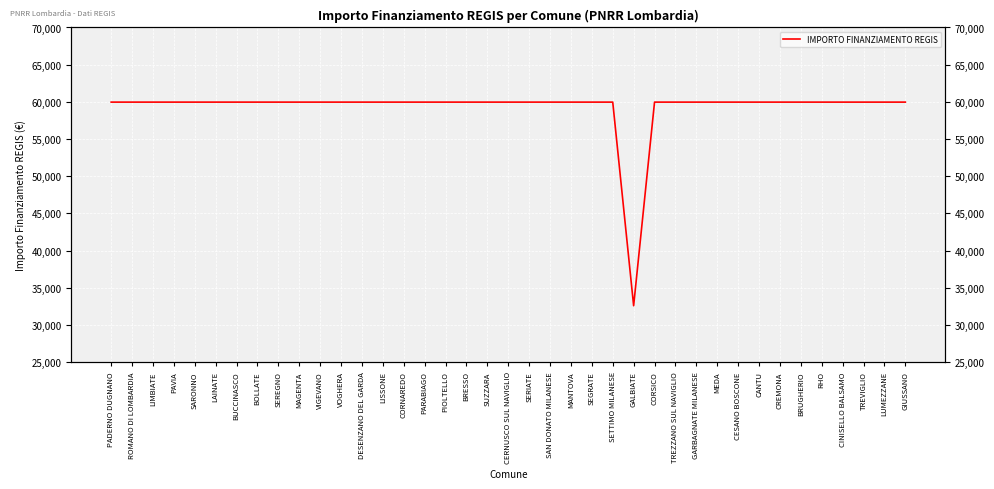

At which category does the chart reach its peak across all series?

PADERNO DUGNANO